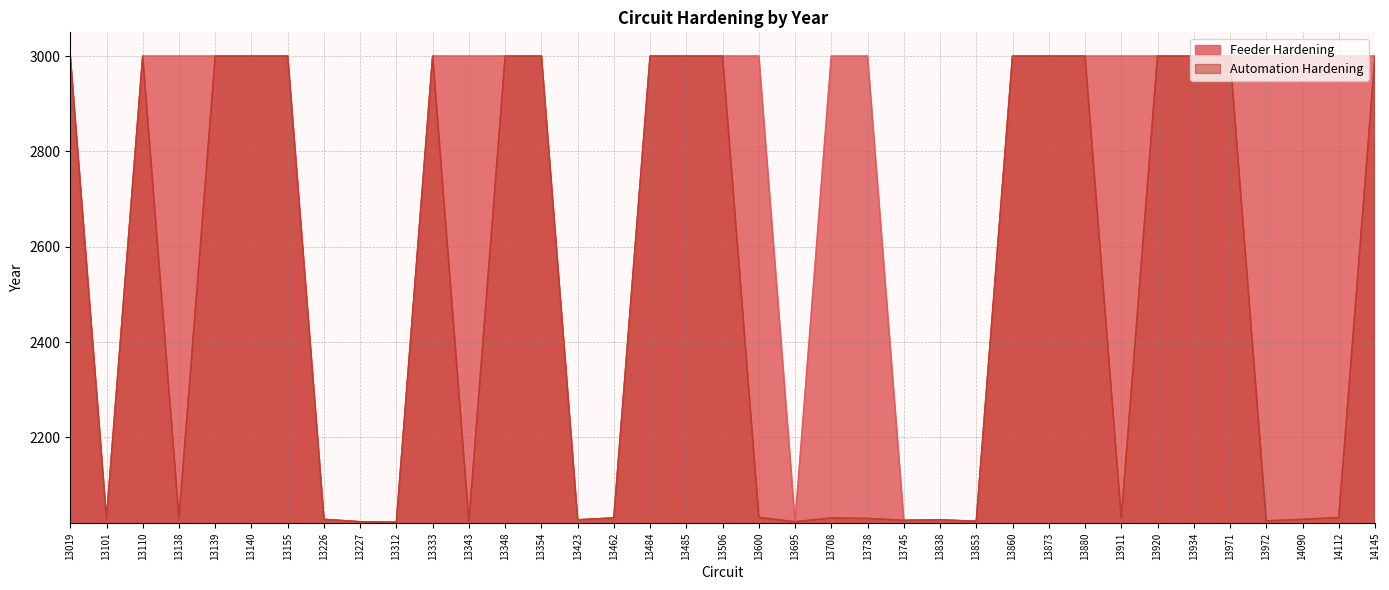

Reading left to right, list all the values displayed in this chart.

Feeder Hardening: 13019=3000	13101=2028	13110=3000	13138=3000	13139=3000	13140=3000	13155=3000	13226=2028	13227=2023	13312=2022	13333=3000	13343=3000	13348=3000	13354=3000	13423=2027	13462=2031	13484=3000	13485=3000	13506=3000	13600=3000	13695=2023	13708=3000	13738=3000	13745=2026	13838=2027	13853=2024	13860=3000	13873=3000	13880=3000	13911=3000	13920=3000	13934=3000	13971=3000	13972=3000	14090=3000	14112=3000	14145=3000
Automation Hardening: 13019=3000	13101=2028	13110=3000	13138=2030	13139=3000	13140=3000	13155=3000	13226=2028	13227=2023	13312=2022	13333=3000	13343=2023	13348=3000	13354=3000	13423=2027	13462=2031	13484=3000	13485=3000	13506=3000	13600=2032	13695=2023	13708=2031	13738=2030	13745=2026	13838=2027	13853=2024	13860=3000	13873=3000	13880=3000	13911=2031	13920=3000	13934=3000	13971=3000	13972=2025	14090=2028	14112=2032	14145=3000